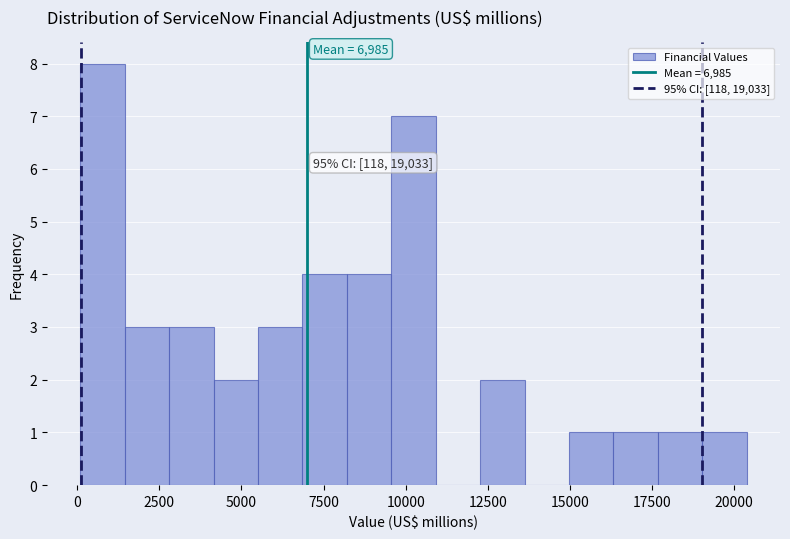

Around what value on the x-axis is the tallest bar? Give the approximate position of its centre, as read against the axis.

1000